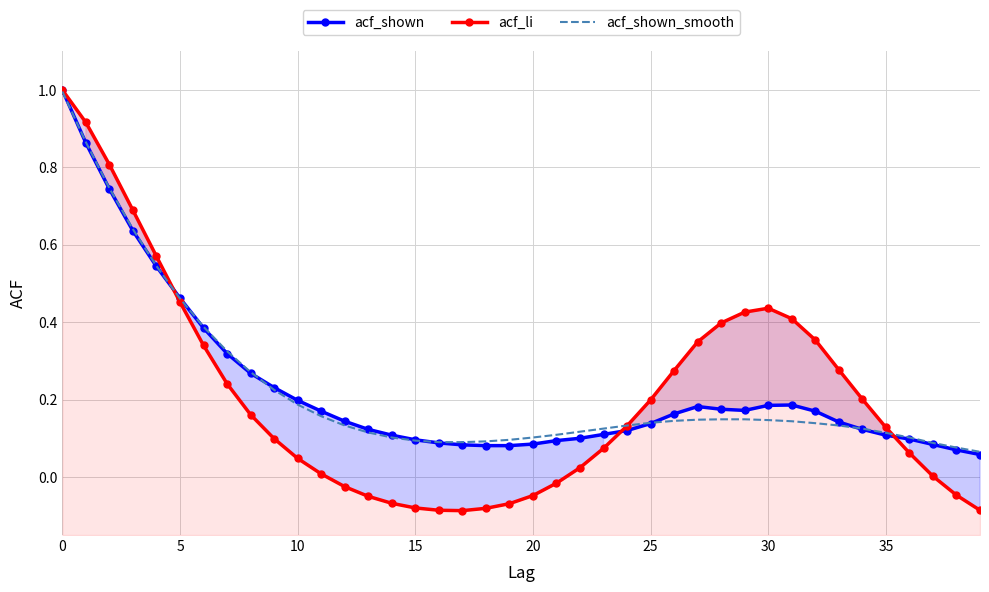

What is the difference between the maximum and second lowest values in the acf_shown_smooth series?

0.9